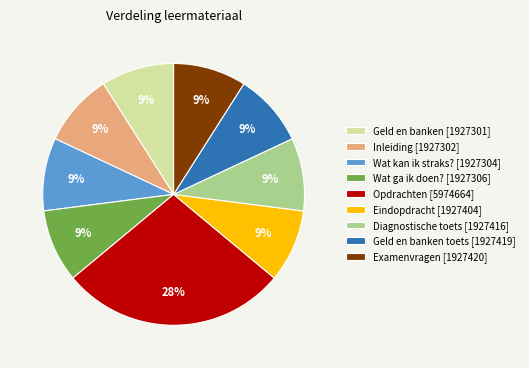

Is the sum of Examenvragen [1927420] and Opdrachten [5974664] greater than half?

No